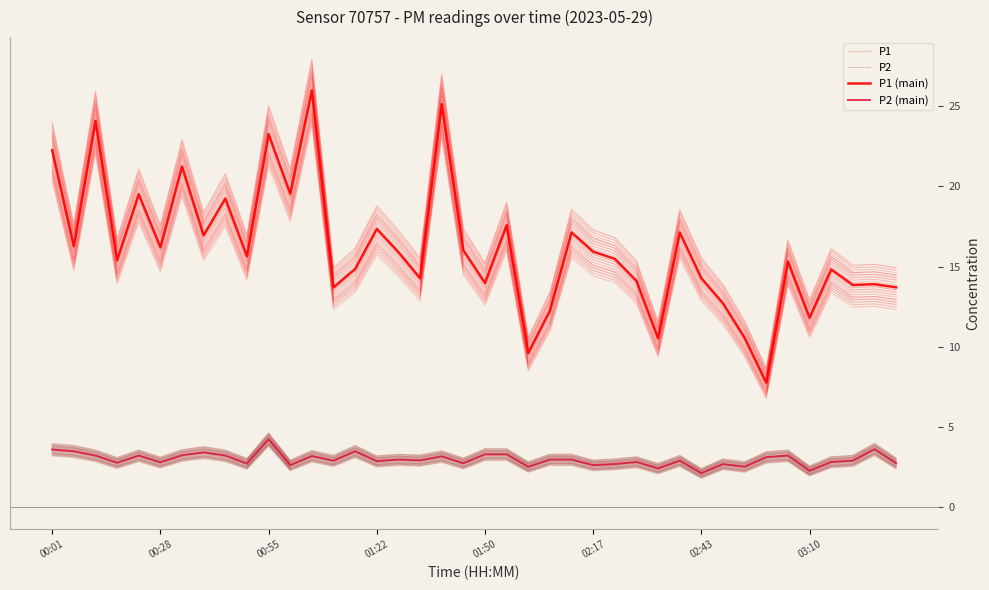

At how many categories does at least one series exceed 12?

35